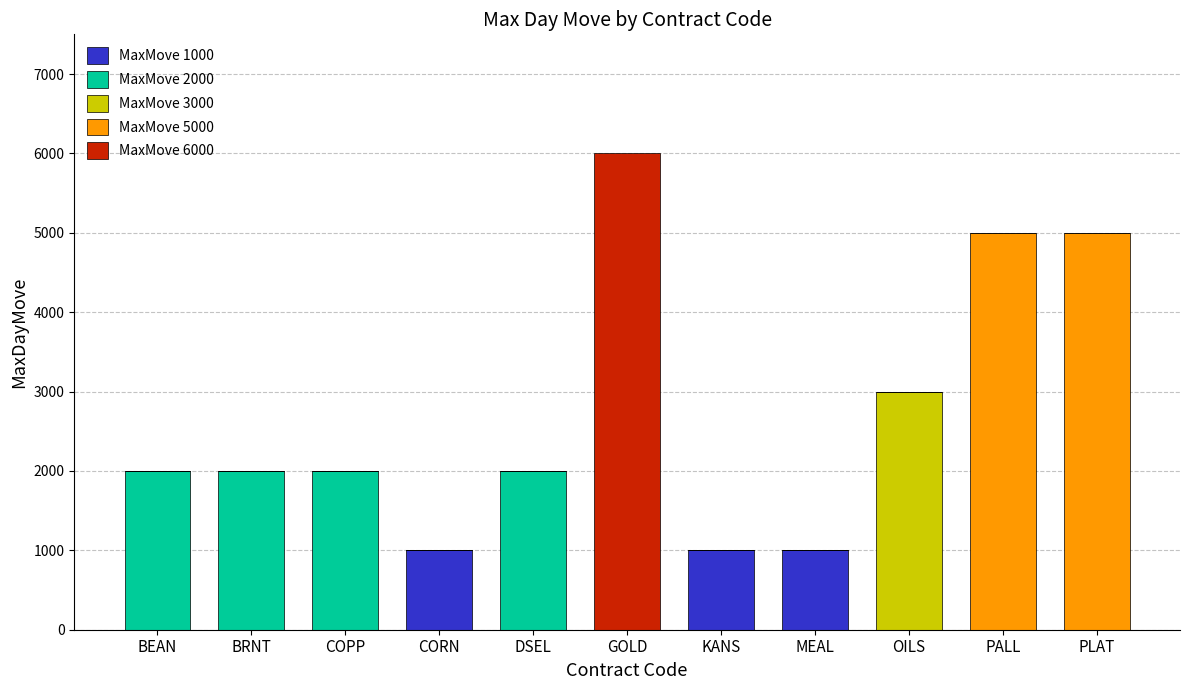

Is it true that MaxMove 1000 equals 0 at OILS?

True